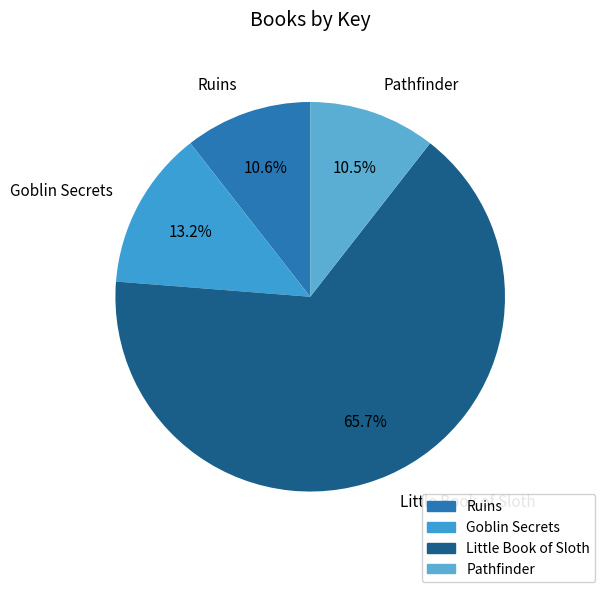

How many slices are in this pie chart?

4